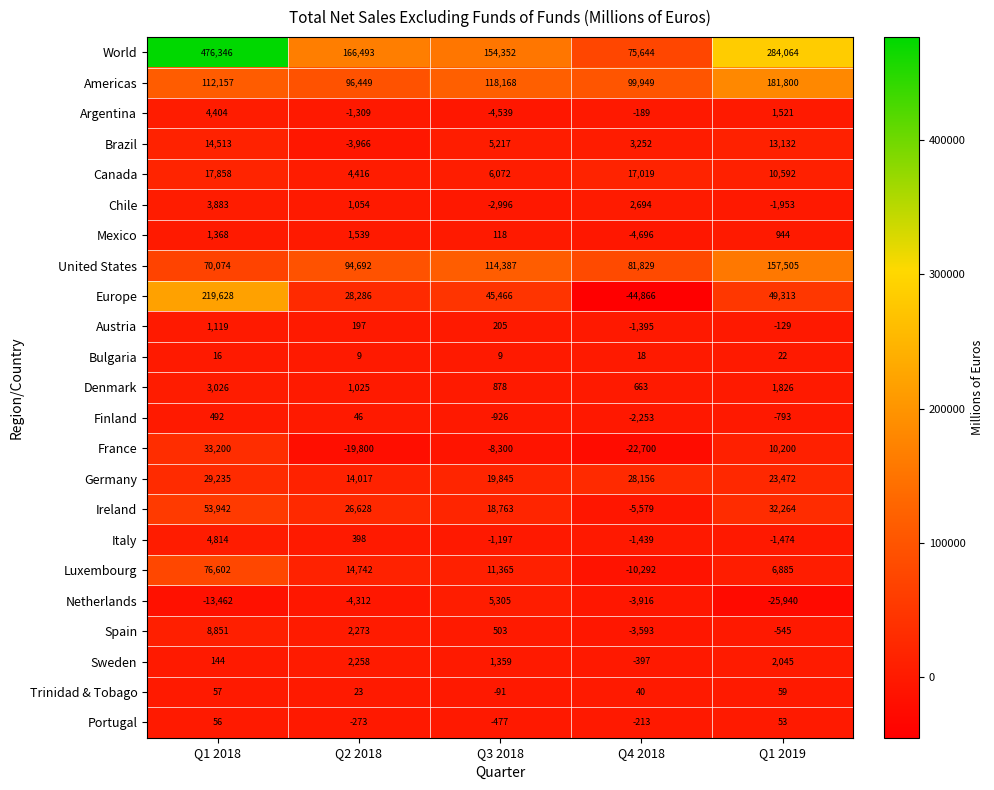

What is the difference between the United States values at Q2 2018 and Q1 2019?

62813